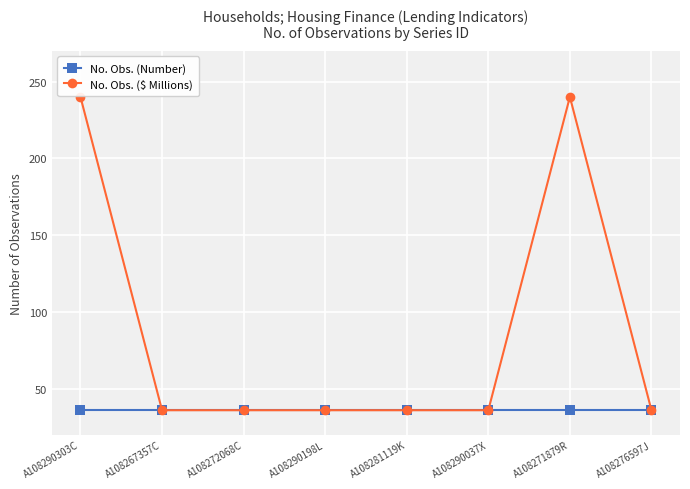

What is the smallest value displayed?

36